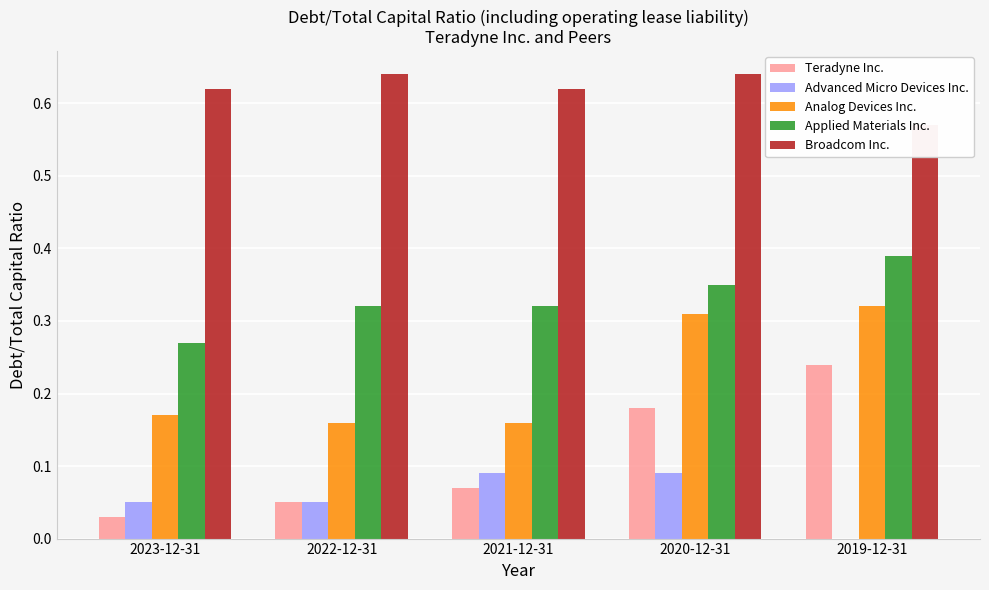

What is the difference between the highest and lowest values at 2022-12-31?

0.6